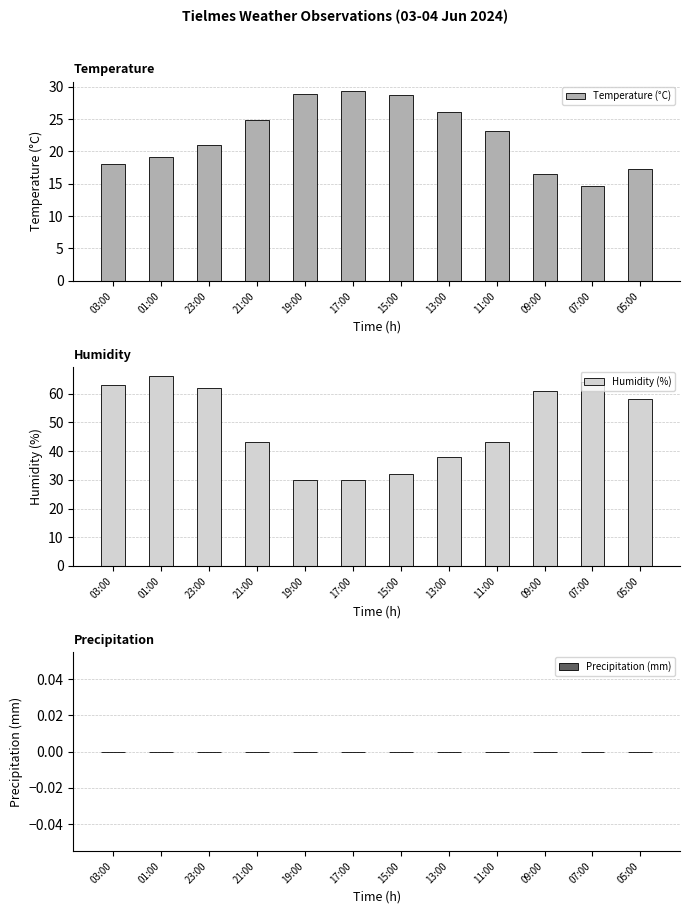

Where is Humidity (%) nearest to the value 48?

21:00